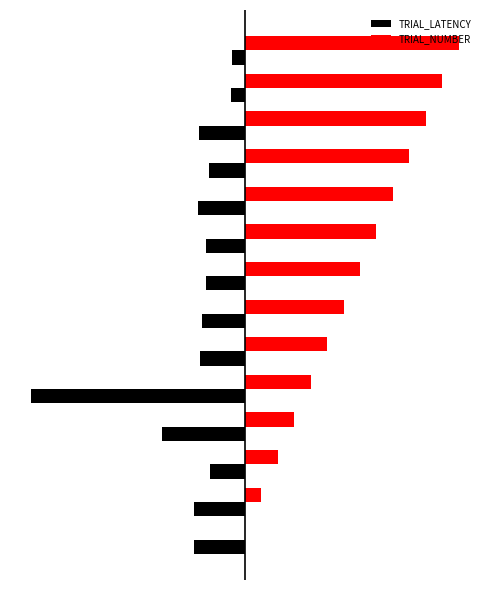

List the series in order of their overall mean, highest first.

TRIAL_NUMBER, TRIAL_LATENCY